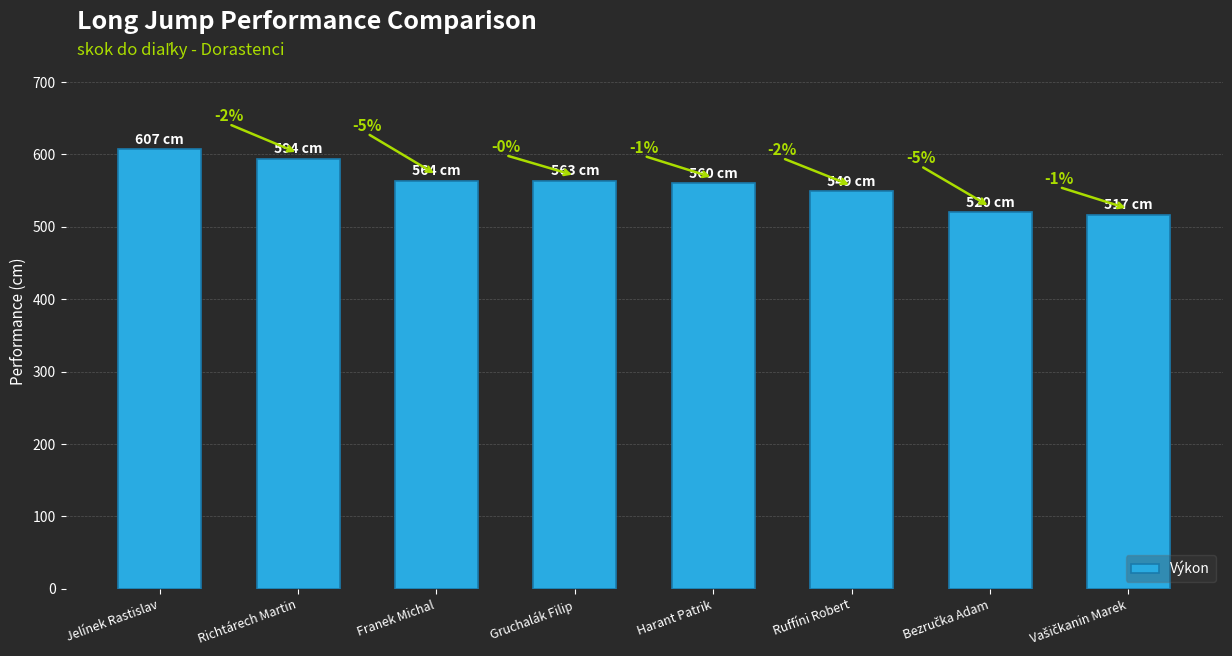

What is the maximum value shown in the chart?

607